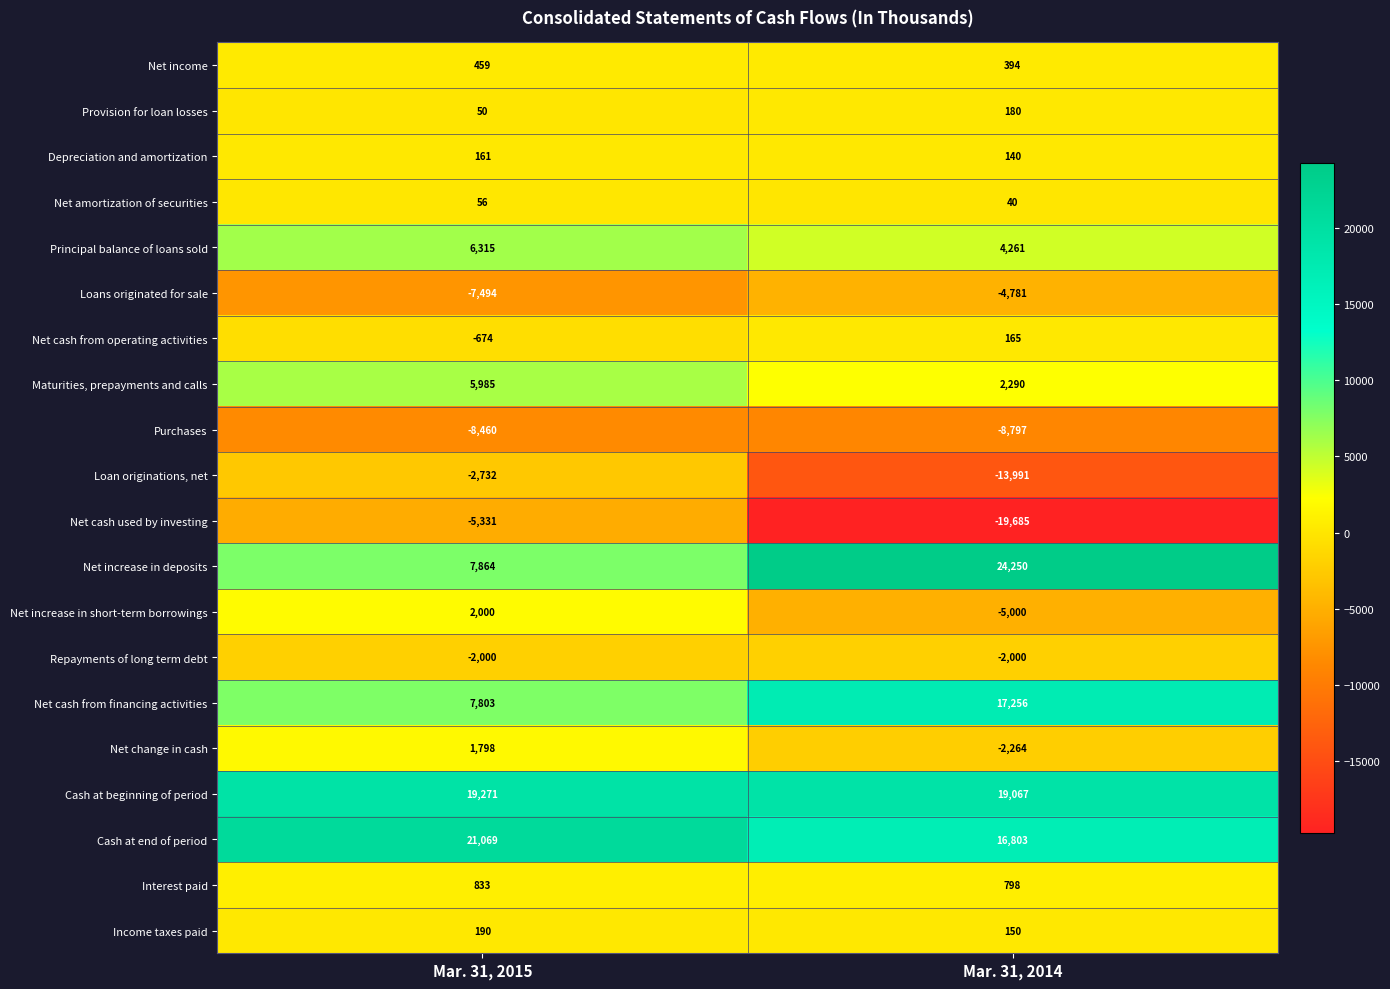

The value of Net change in cash at Mar. 31, 2014 is -2264. True or false?

True